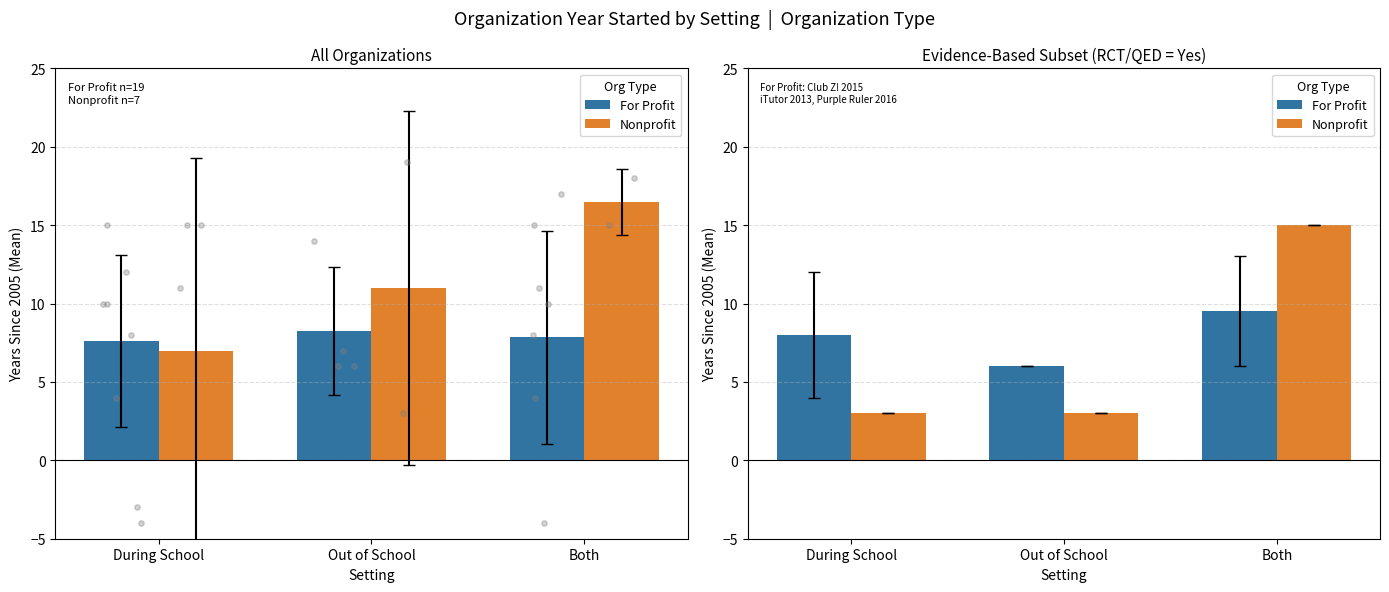

Which series contains the lowest Y value?

Nonprofit